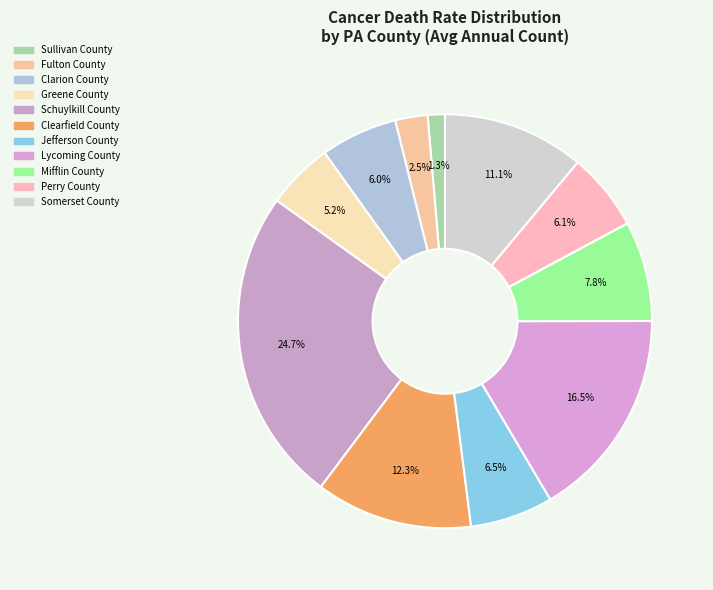

What is the largest slice in the pie chart?

Schuylkill County